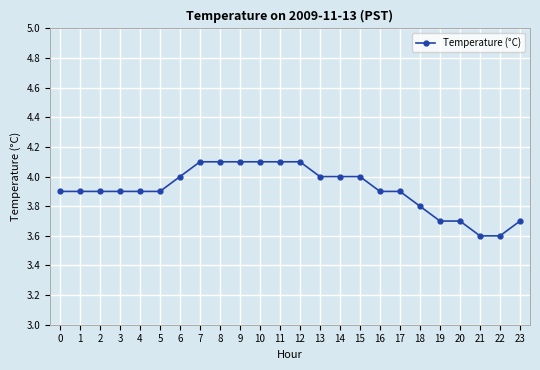

What is the ratio of the value at 5 to the value at 13?

1.0